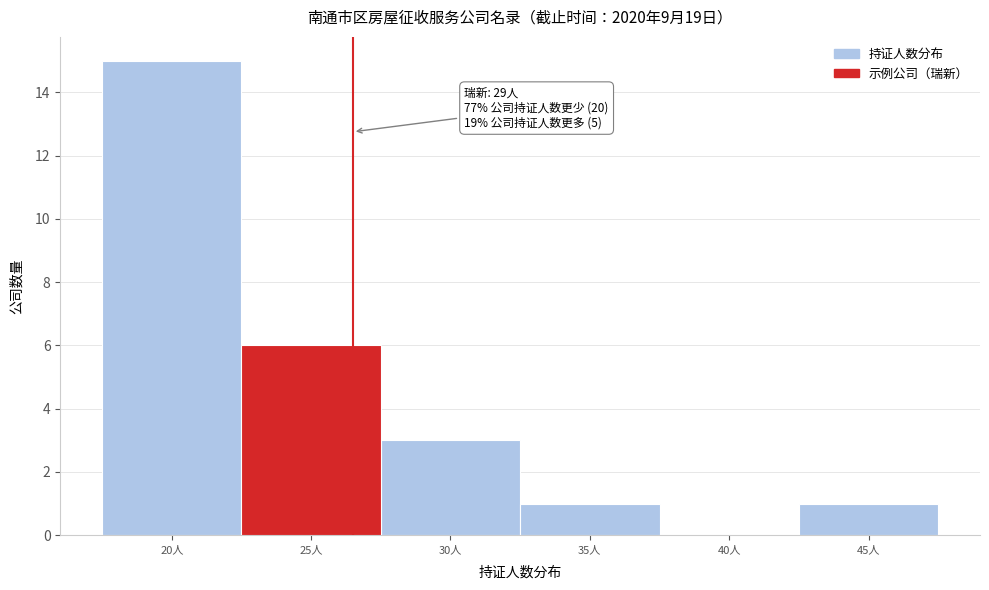

Reading left to right, list all the values displayed in this chart.

20人=15	25人=6	30人=3	35人=1	40人=0	45人=1